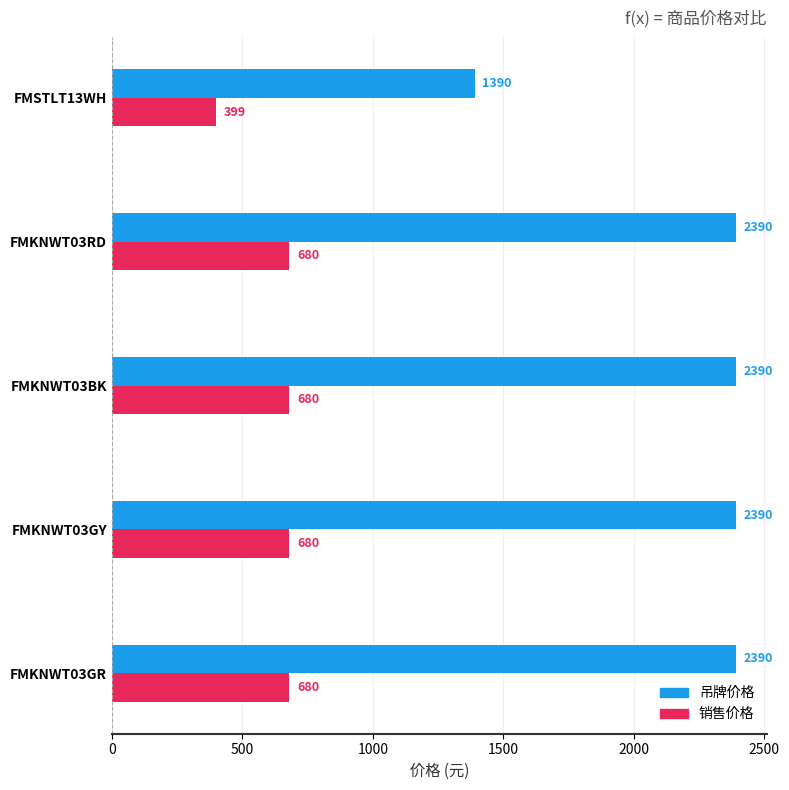

List the series in order of their overall mean, lowest first.

销售价格, 吊牌价格